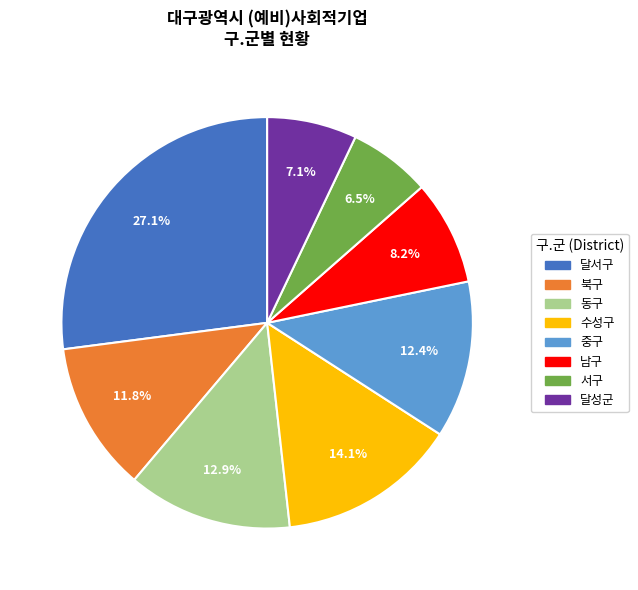

How many segments does this pie chart have?

8